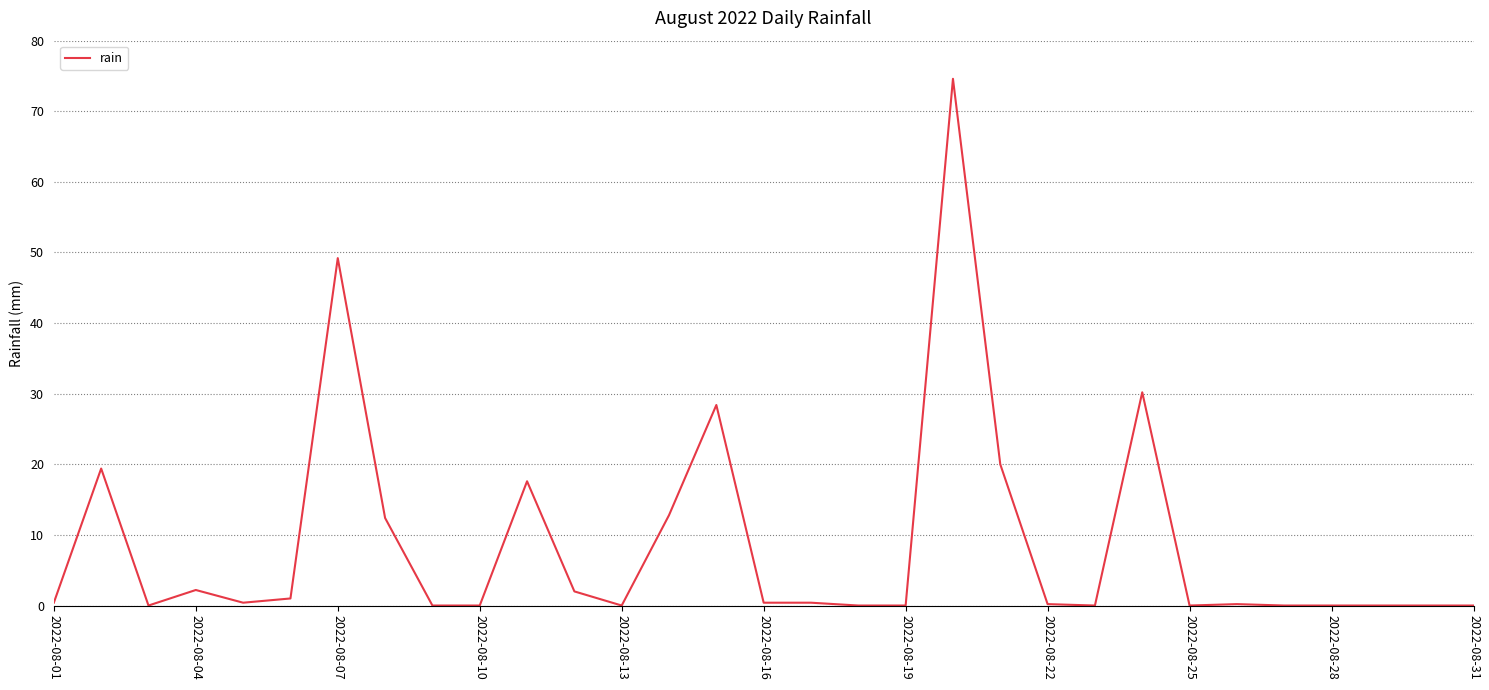

What is the greatest value displayed?

74.6